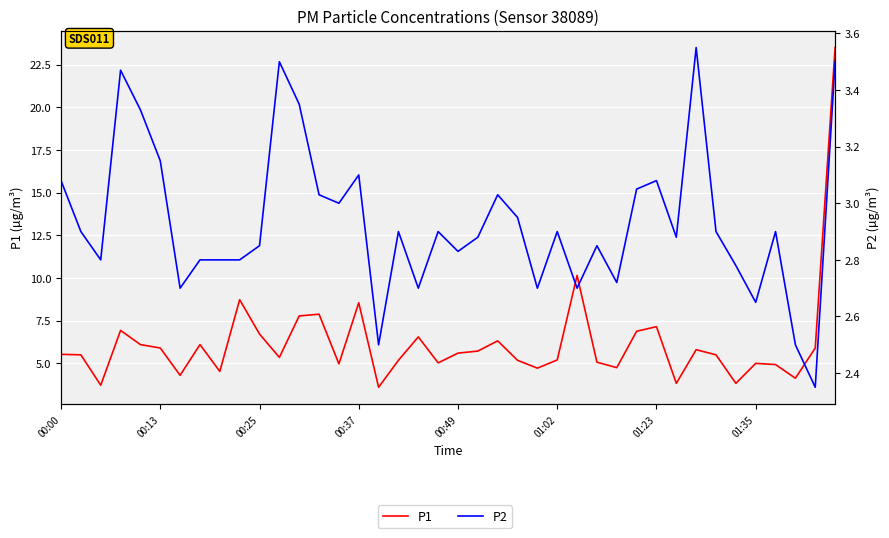

What is the sum of all P2 values?

117.4